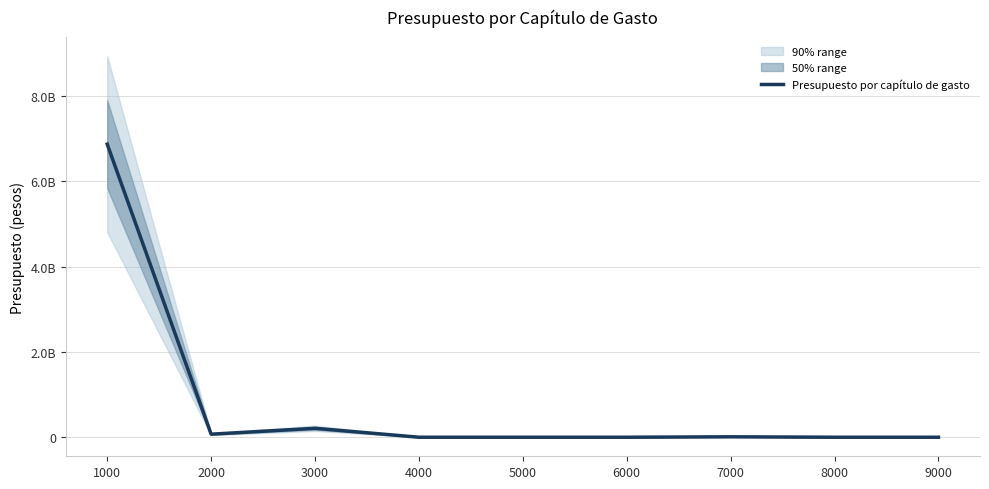

What is the change in value from 3000 to 5000?

-208948711